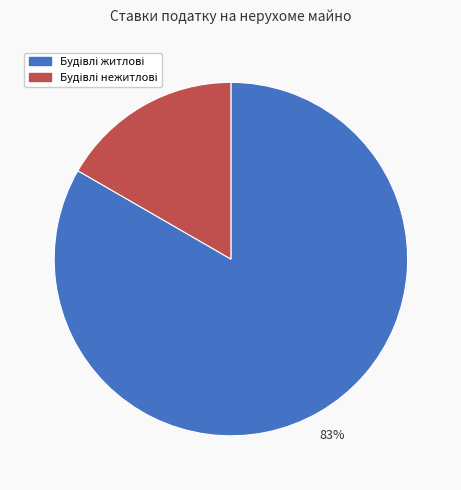

To the nearest percent, what is the average slice percentage?

50%